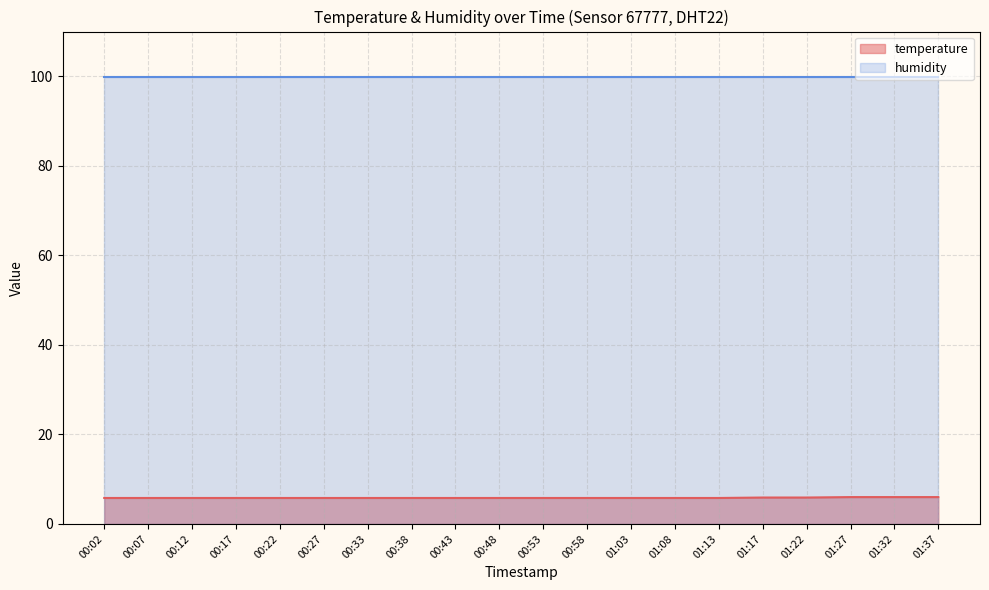

What position from the right is 01:32?

2